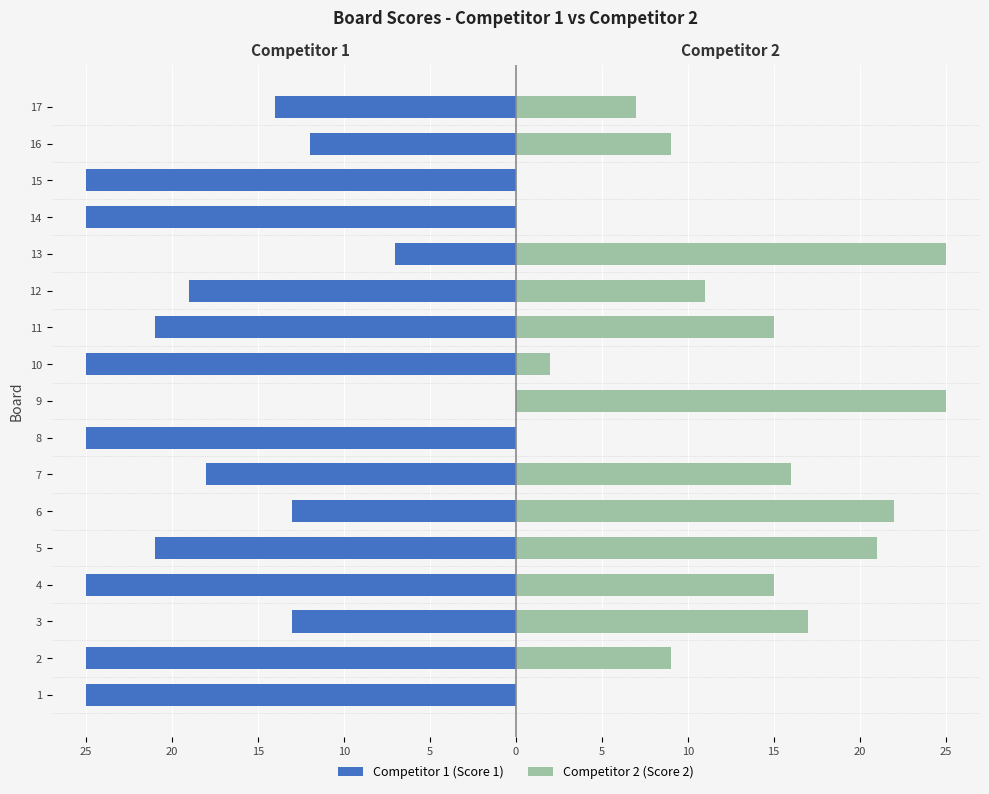

Reading right to left, transcribe all the data shown in this chart.

Competitor 1 (Score 1): -14	-12	-25	-25	-7	-19	-21	-25	0	-25	-18	-13	-21	-25	-13	-25	-25
Competitor 2 (Score 2): 7	9	0	0	25	11	15	2	25	0	16	22	21	15	17	9	0